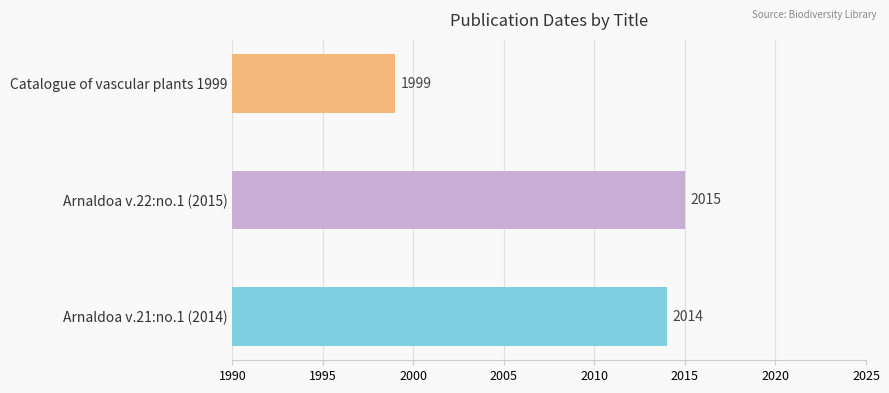

Which label corresponds to the largest value in the chart?

Arnaldoa v.22:no.1 (2015)